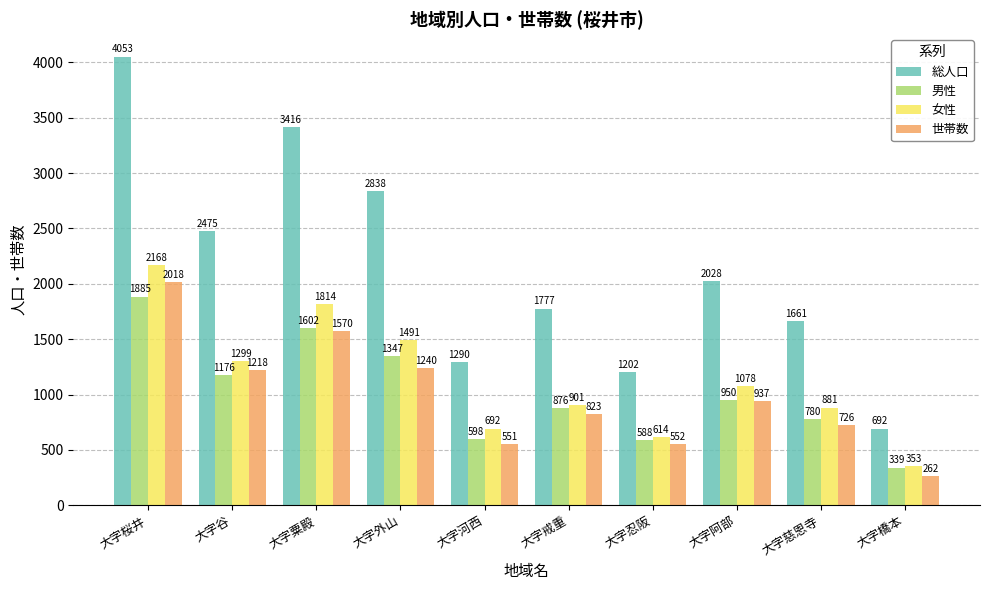

What is the greatest value displayed?

4053